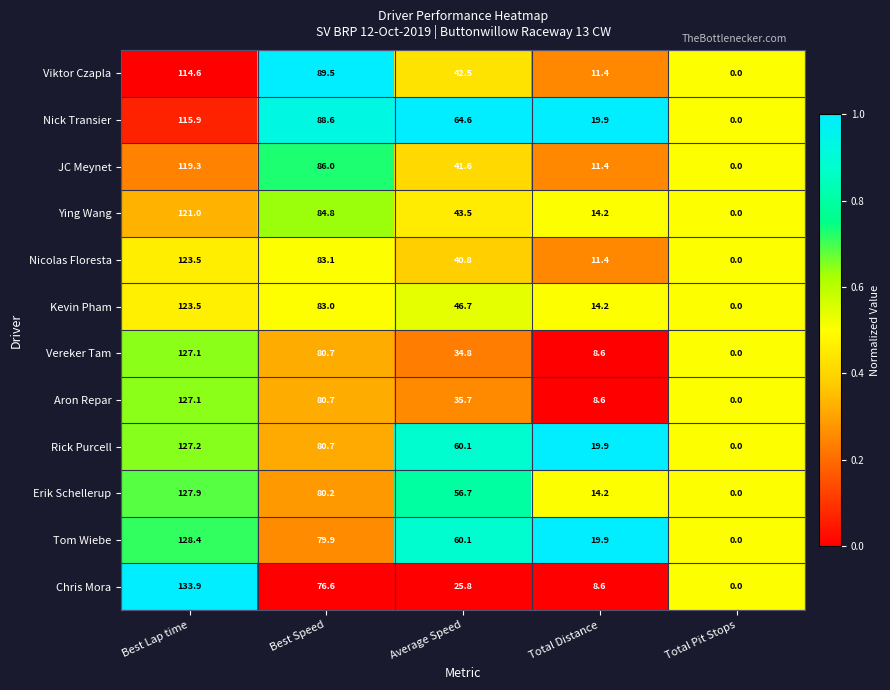

Is it true that JC Meynet equals 41.6 at Average Speed?

True